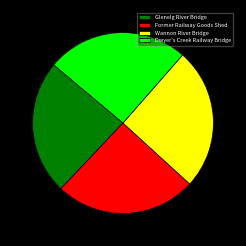

What is the smallest slice in the pie chart?

Glenelg River Bridge